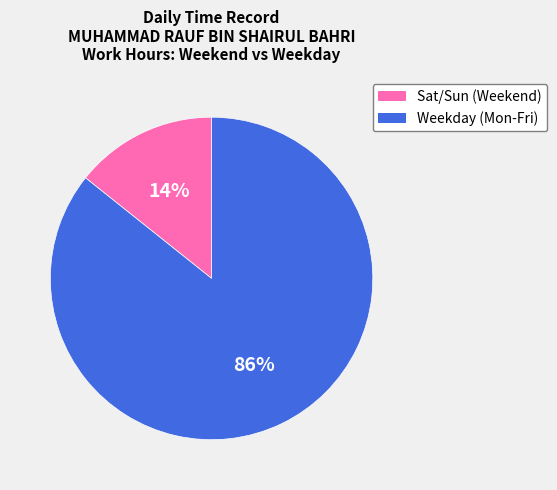

Is there a majority slice in this chart?

Yes